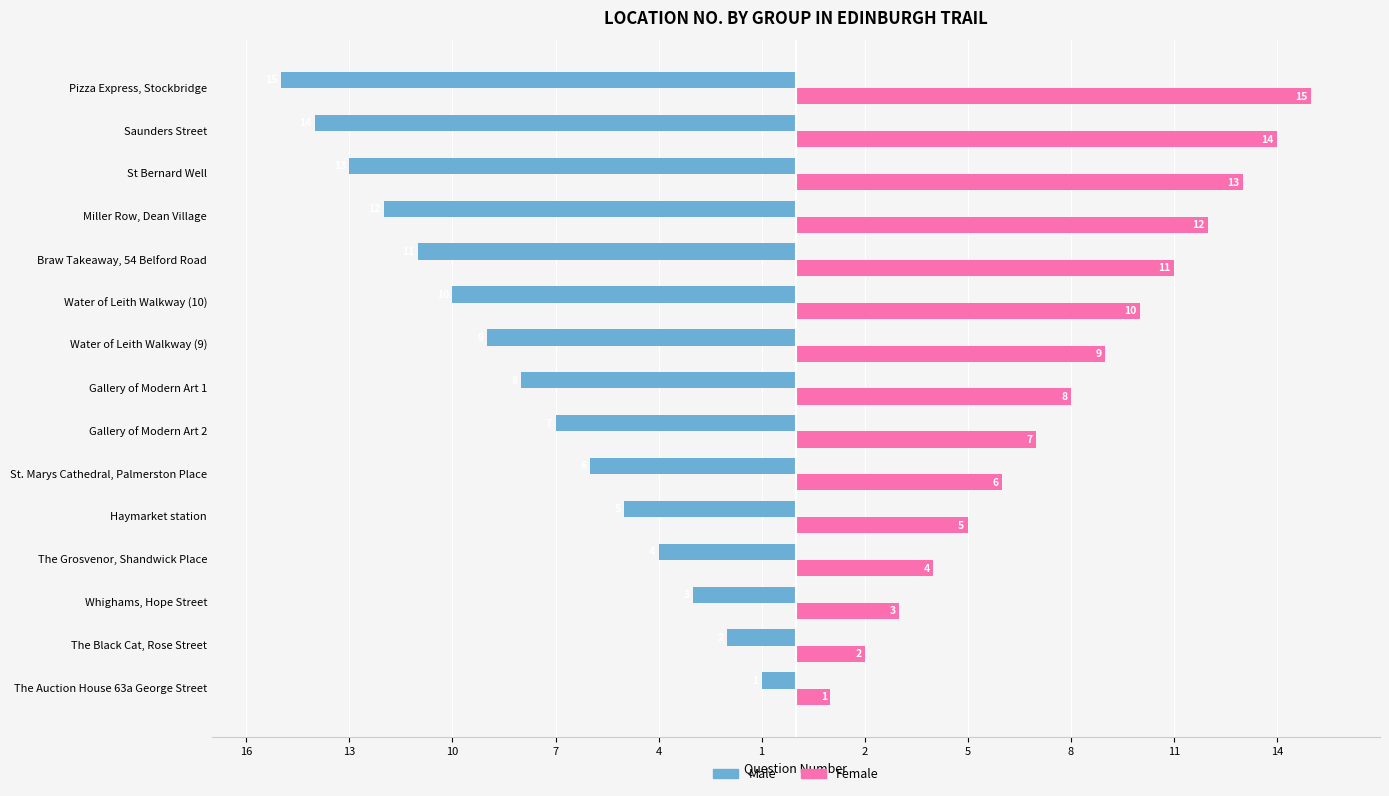

What are all the series names shown in the legend?

Male, Female